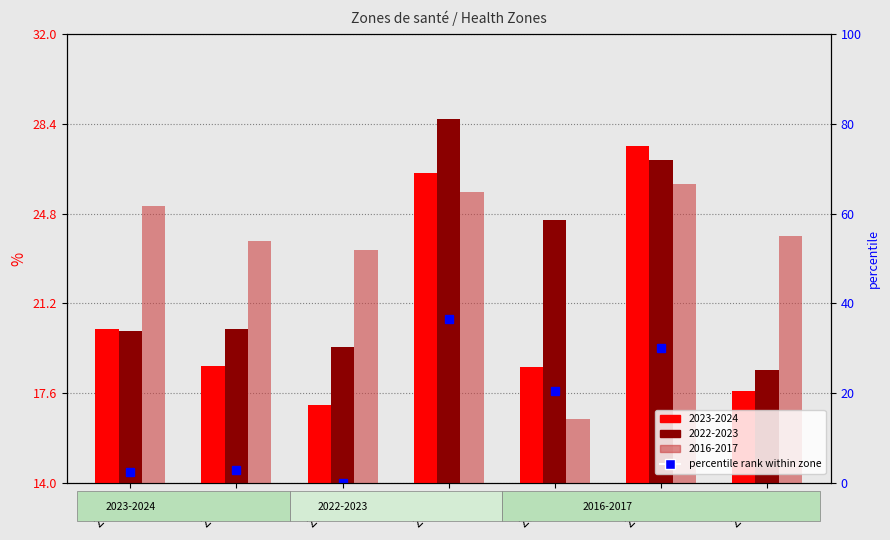

At Zone 4, list the series in order from smallest to largest.

2016-2017, 2023-2024, 2022-2023